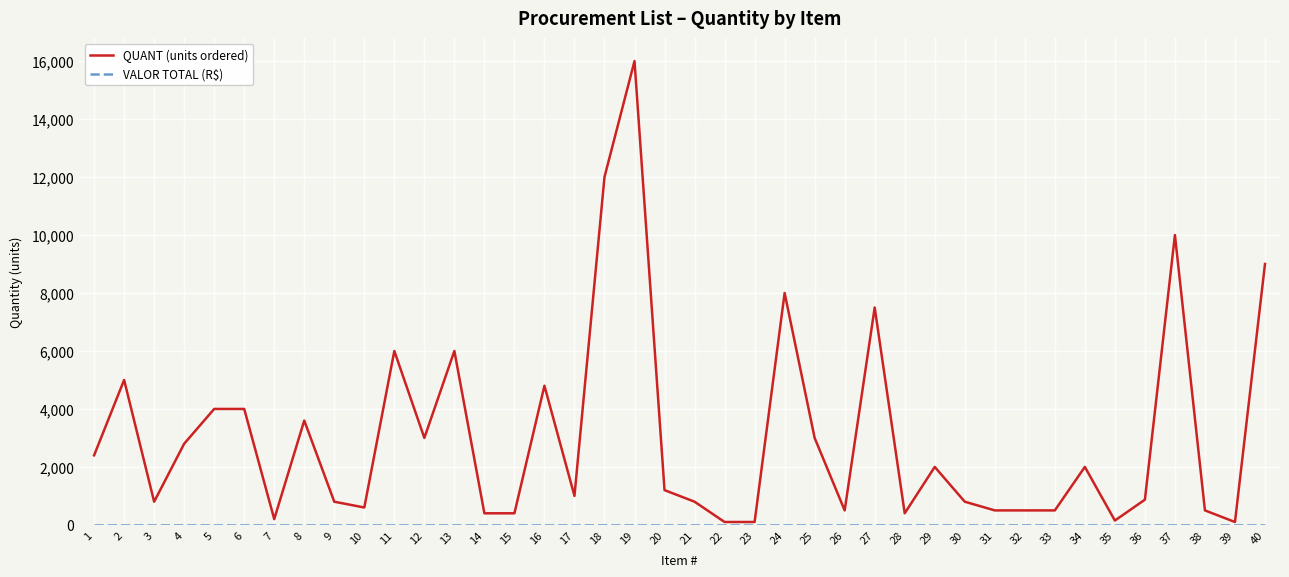

What is the difference between the highest and lowest values at 26?

500